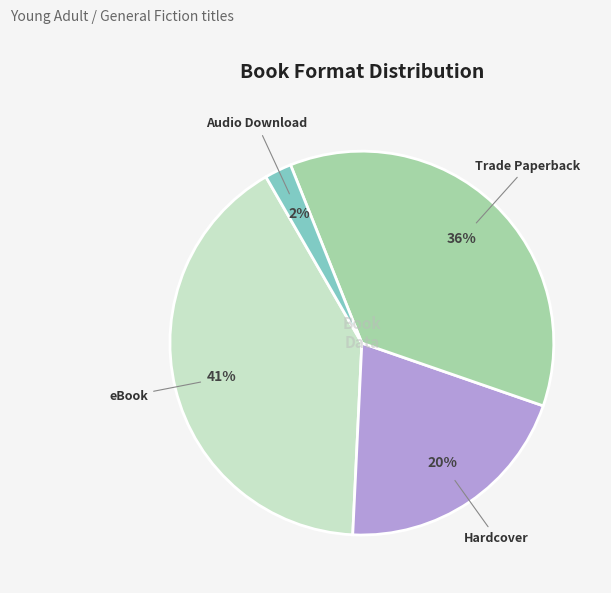

To the nearest percent, what is the difference between the largest and smallest slice percentages?

39%